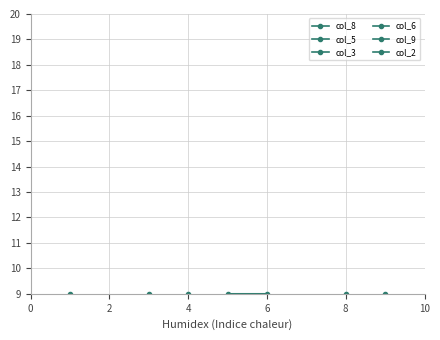

How many data points in col_5 are above 6?

4